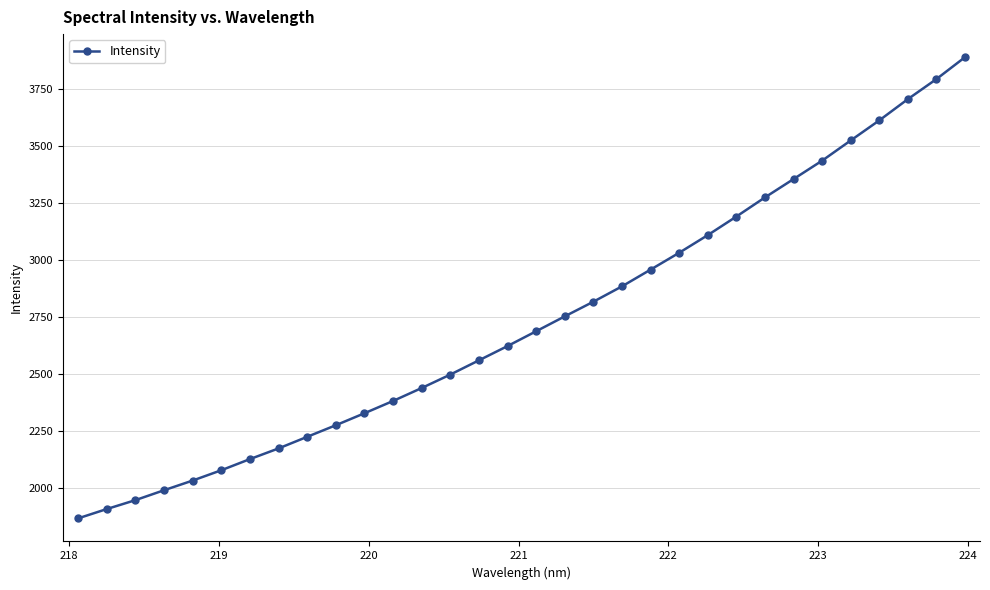

What is the sum of all values?

87432.7